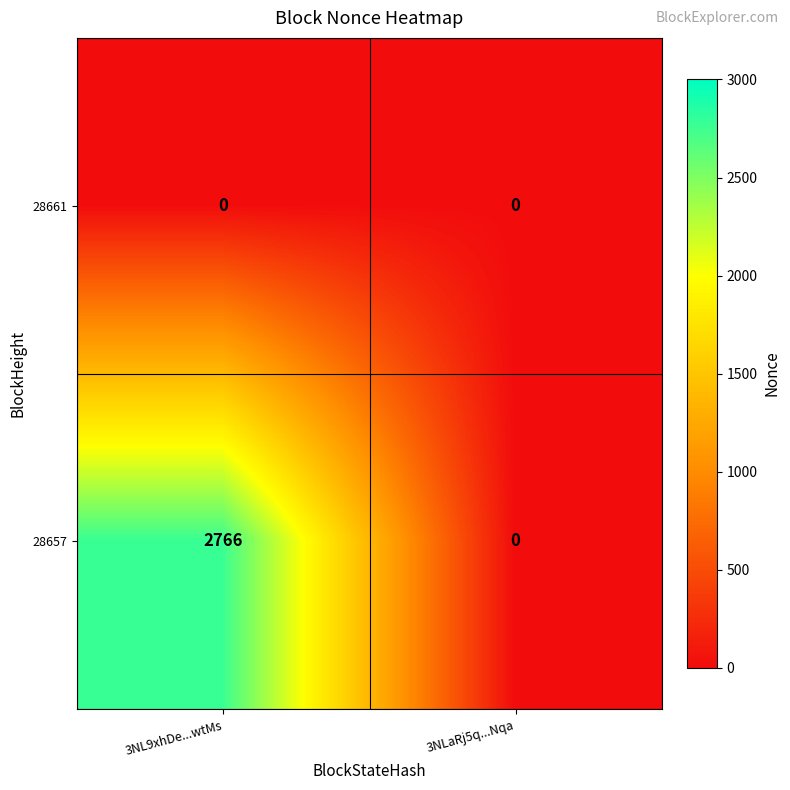

Reading right to left, list all the values displayed in this chart.

28661: 0	0
28657: 0	2766